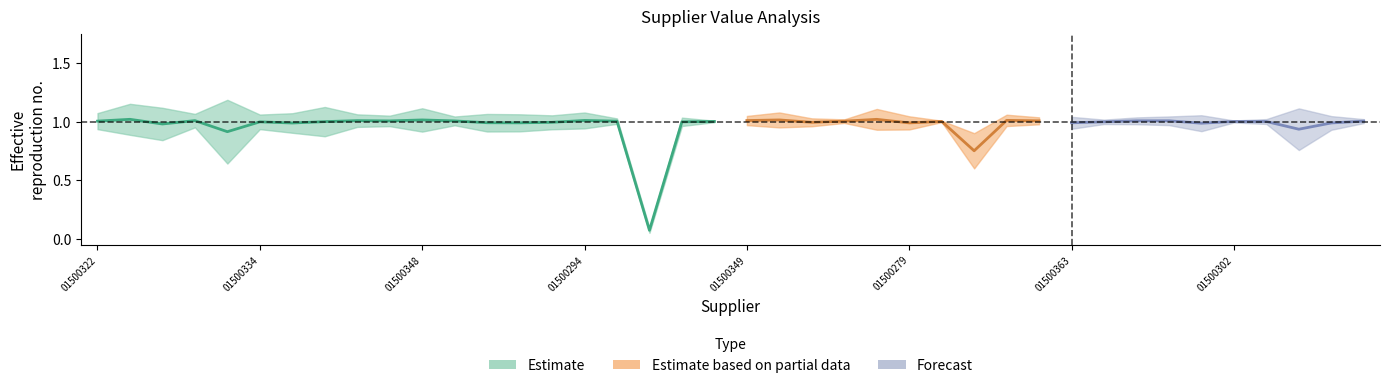

Reading left to right, transcribe all the data shown in this chart.

value: SPE01500322=1.0	SPE01500288=1.0	SPE01500359=1.0	SPE01500347=1.0	SPE01500377=0.9	SPE01500334=1.0	SPE01500309=1.0	SPE01500274=1.0	SPE01500335=1.0	SPE01500323=1.0	SPE01500348=1.0	SPE01500310=1.0	SPE01500647=1.0	SPE01500379=1.0	SPE01500360=1.0	SPE01500294=1.0	SPE01500338=1.0	SPE01500362=0.1	SPE01500324=1.0	SPE01500380=1.0	SPE01500349=1.0	SPE01500311=1.0	SPE01500276=1.0	SPE01500299=1.0	SPE01500312=1.0	SPE01500279=1.0	SPE01500339=1.0	SPE01500325=0.8	SPE01500350=1.0	SPE01500300=1.0	SPE01500363=1.0	SPE01500383=1.0	SPE01500340=1.0	SPE01500351=1.0	SPE01500364=1.0	SPE01500302=1.0	SPE01500387=1.0	SPE01500313=0.9	SPE00200331=1.0	SPE01500327=1.0
norm_value: SPE01500322=1.0	SPE01500288=1.0	SPE01500359=1.0	SPE01500347=1.0	SPE01500377=0.9	SPE01500334=1.0	SPE01500309=1.0	SPE01500274=1.0	SPE01500335=1.0	SPE01500323=1.0	SPE01500348=1.0	SPE01500310=1.0	SPE01500647=1.0	SPE01500379=1.0	SPE01500360=1.0	SPE01500294=1.0	SPE01500338=1.0	SPE01500362=0.1	SPE01500324=1.0	SPE01500380=1.0	SPE01500349=1.0	SPE01500311=1.0	SPE01500276=1.0	SPE01500299=1.0	SPE01500312=1.0	SPE01500279=1.0	SPE01500339=1.0	SPE01500325=0.8	SPE01500350=1.0	SPE01500300=1.0	SPE01500363=1.0	SPE01500383=1.0	SPE01500340=1.0	SPE01500351=1.0	SPE01500364=1.0	SPE01500302=1.0	SPE01500387=1.0	SPE01500313=0.9	SPE00200331=1.0	SPE01500327=1.0
p_value: SPE01500322=0.8	SPE01500288=0.6	SPE01500359=0.5	SPE01500347=0.8	SPE01500377=0.0	SPE01500334=0.8	SPE01500309=0.7	SPE01500274=0.6	SPE01500335=0.8	SPE01500323=0.9	SPE01500348=0.7	SPE01500310=0.9	SPE01500647=0.7	SPE01500379=0.8	SPE01500360=0.8	SPE01500294=0.8	SPE01500338=0.9	SPE01500362=0.0	SPE01500324=0.9	SPE01500380=1.0	SPE01500349=0.8	SPE01500311=0.7	SPE01500276=0.8	SPE01500299=0.9	SPE01500312=0.6	SPE01500279=0.7	SPE01500339=1.0	SPE01500325=0.0	SPE01500350=0.8	SPE01500300=0.9	SPE01500363=0.7	SPE01500383=0.9	SPE01500340=0.9	SPE01500351=0.8	SPE01500364=0.7	SPE01500302=1.0	SPE01500387=0.9	SPE01500313=0.1	SPE00200331=0.7	SPE01500327=0.9